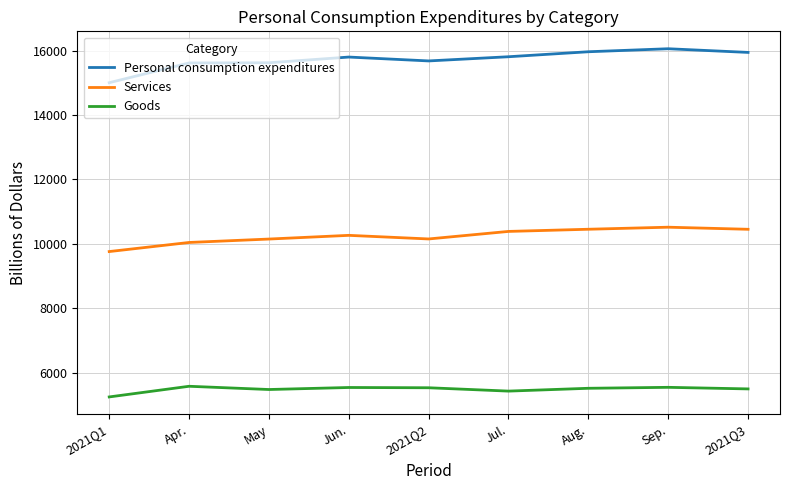

What is the difference between the maximum and second lowest values in the Goods series?

150.1